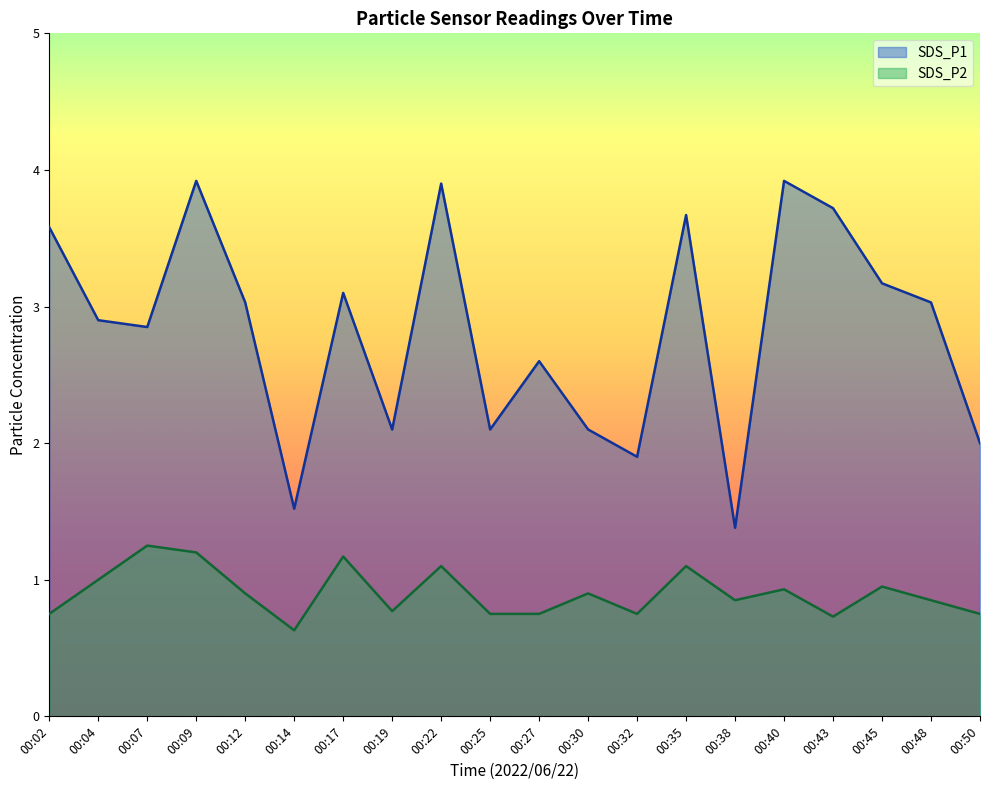

What is the sum of the SDS_P1 values at 00:32 and 00:38?

3.3